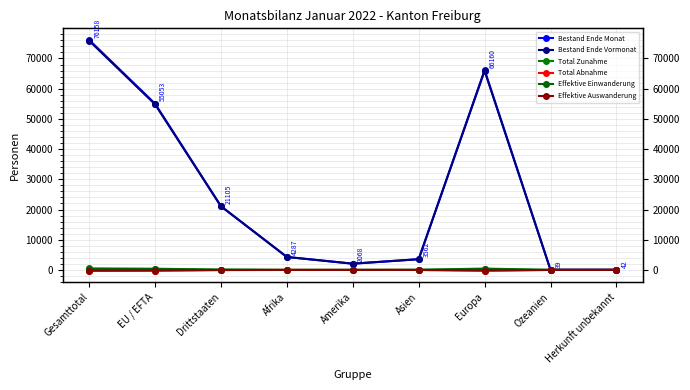

What is the lowest value of the Bestand Ende Vormonat series?

39